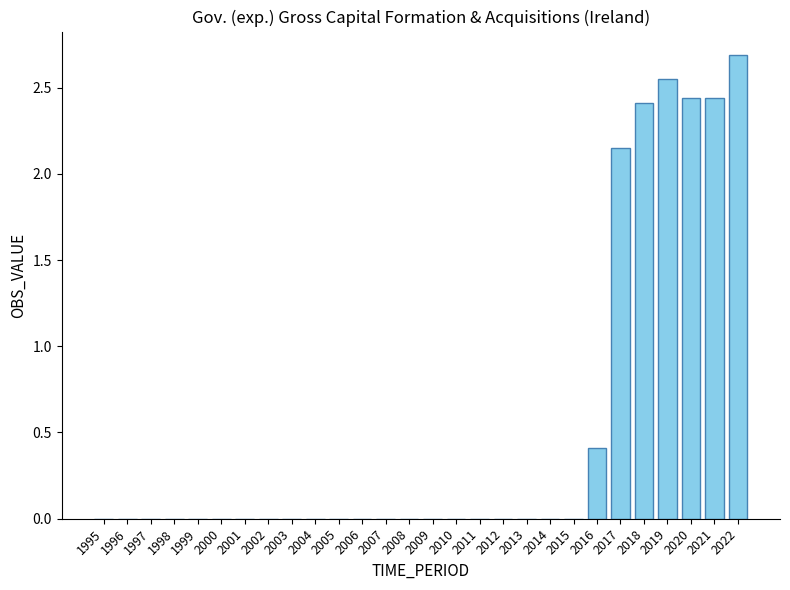

At which category does the chart reach its peak across all series?

2022